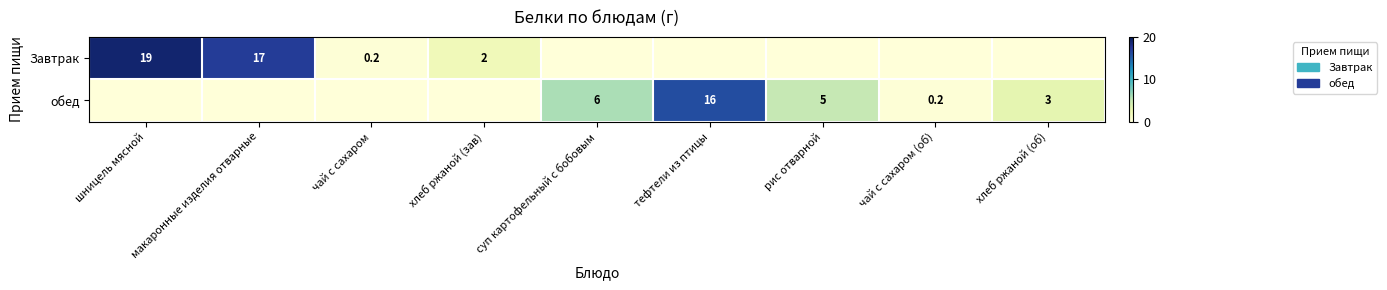

What is the difference between the обед values at чай с сахаром (об) and тефтели из птицы?

15.8